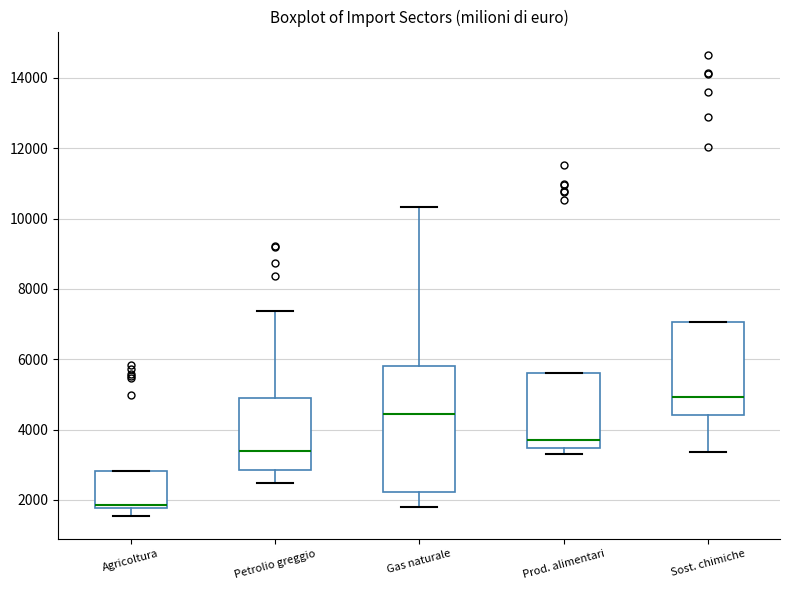

Reading left to right, transcribe this box plot: for each box, give where its median line is, the range the box spans, and where its two whiskers end, as read against the y-axis. The values are not printed on the chart, so give them approximately, as read against the axis.

Agricoltura: median 1800 (just above the box's lower edge), box 1800 to 2800, whiskers 1600 to 2800
Petrolio greggio: median 3400, box 2800 to 4800, whiskers 2400 to 7400
Gas naturale: median 4400, box 2200 to 5800, whiskers 1800 to 10400
Prod. alimentari: median 3600, box 3400 to 5600, whiskers 3400 (just below the box's lower edge) to 5600
Sost. chimiche: median 5000, box 4400 to 7000, whiskers 3400 to 7000